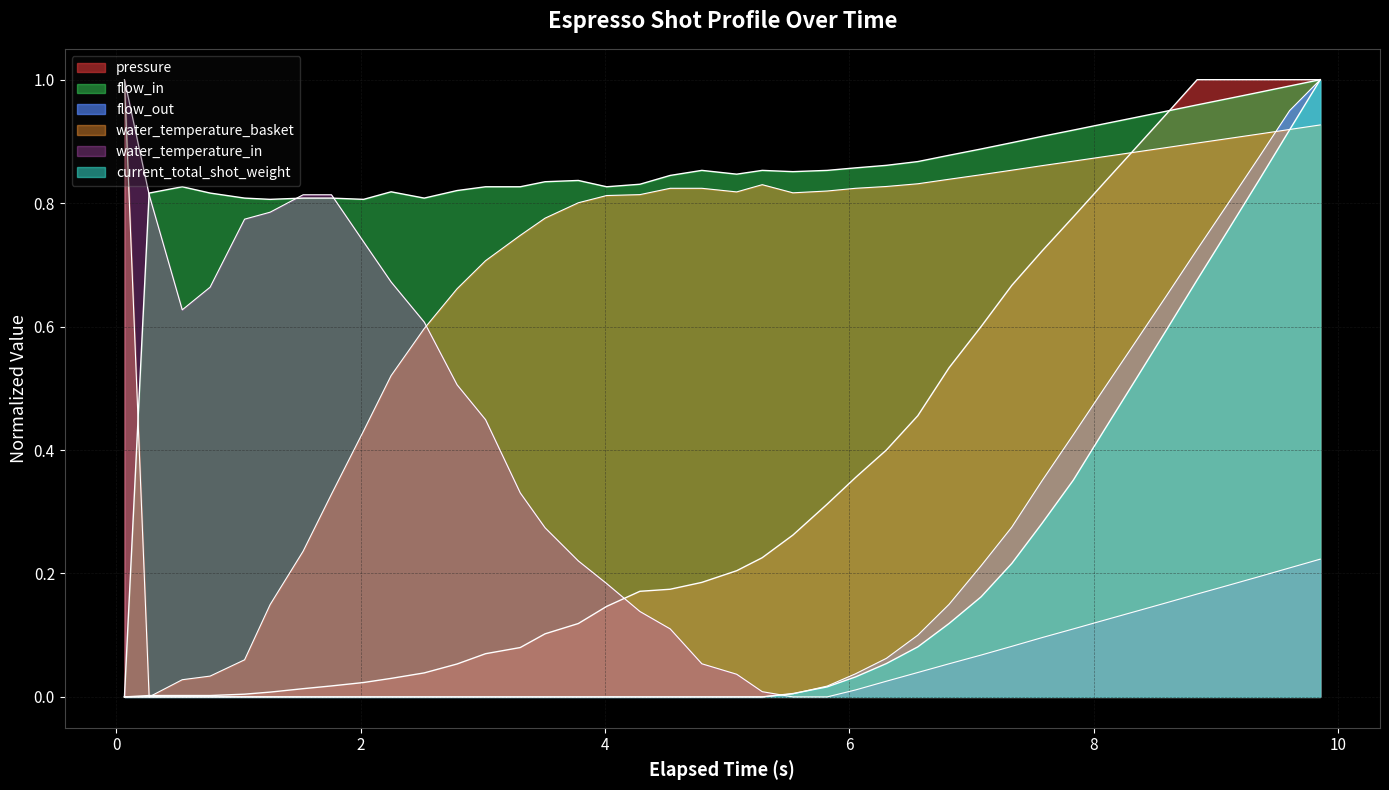

Reading left to right, what are all the values shown in this chart?

pressure: 0.0	0.0	0.0	0.0	0.0	0.0	0.0	0.0	0.0	0.0	0.0	0.1	0.1	0.1	0.1	0.1	0.1	0.2	0.2	0.2	0.2	0.2	0.3	0.3	0.4	0.4	0.5	0.5	0.6	0.7	0.7	0.8	0.8	0.9	0.9	1.0	1.0	1.0	1.0	1.0
flow_in: 0.0	0.8	0.8	0.8	0.8	0.8	0.8	0.8	0.8	0.8	0.8	0.8	0.8	0.8	0.8	0.8	0.8	0.8	0.8	0.9	0.8	0.9	0.9	0.9	0.9	0.9	0.9	0.9	0.9	0.9	0.9	0.9	0.9	0.9	0.9	1.0	1.0	1.0	1.0	1.0
flow_out: 0.0	0.0	0.0	0.0	0.0	0.0	0.0	0.0	0.0	0.0	0.0	0.0	0.0	0.0	0.0	0.0	0.0	0.0	0.0	0.0	0.0	0.0	0.0	0.0	0.0	0.1	0.1	0.1	0.2	0.3	0.3	0.4	0.5	0.6	0.7	0.7	0.8	0.9	0.9	1.0
water_temperature_basket: 1.0	0.0	0.0	0.0	0.1	0.1	0.2	0.3	0.4	0.5	0.6	0.7	0.7	0.7	0.8	0.8	0.8	0.8	0.8	0.8	0.8	0.8	0.8	0.8	0.8	0.8	0.8	0.8	0.8	0.9	0.9	0.9	0.9	0.9	0.9	0.9	0.9	0.9	0.9	0.9
water_temperature_in: 1.0	0.8	0.6	0.7	0.8	0.8	0.8	0.8	0.7	0.7	0.6	0.5	0.4	0.3	0.3	0.2	0.2	0.1	0.1	0.1	0.0	0.0	0.0	0.0	0.0	0.0	0.0	0.1	0.1	0.1	0.1	0.1	0.1	0.1	0.2	0.2	0.2	0.2	0.2	0.2
current_total_shot_weight: 0.0	0.0	0.0	0.0	0.0	0.0	0.0	0.0	0.0	0.0	0.0	0.0	0.0	0.0	0.0	0.0	0.0	0.0	0.0	0.0	0.0	0.0	0.0	0.0	0.0	0.1	0.1	0.1	0.2	0.2	0.3	0.4	0.4	0.5	0.6	0.7	0.8	0.8	0.9	1.0